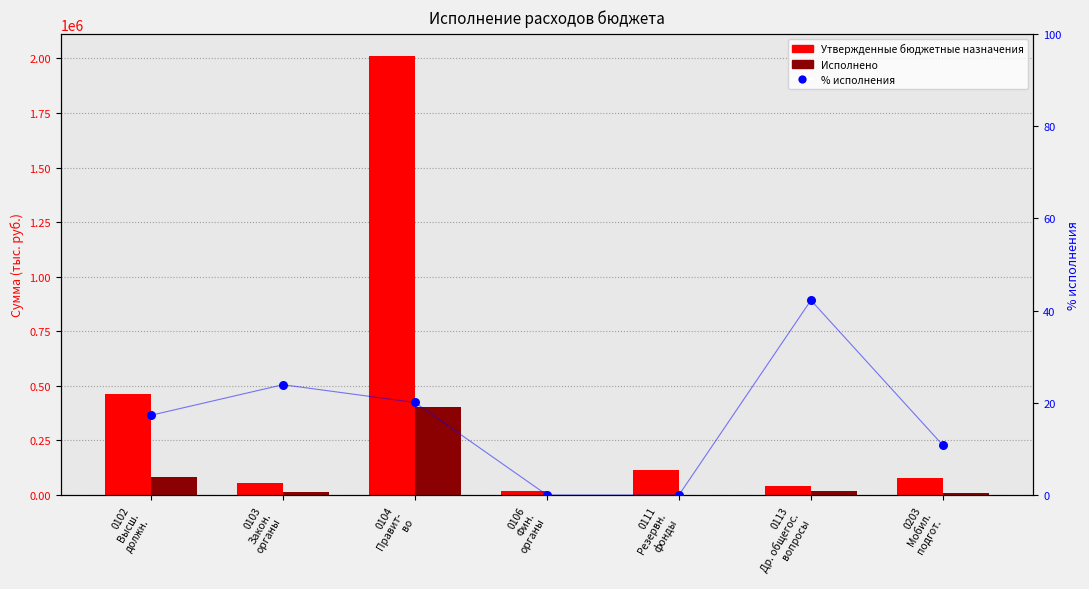

Which series contains the highest Y value?

Утвержденные бюджетные назначения